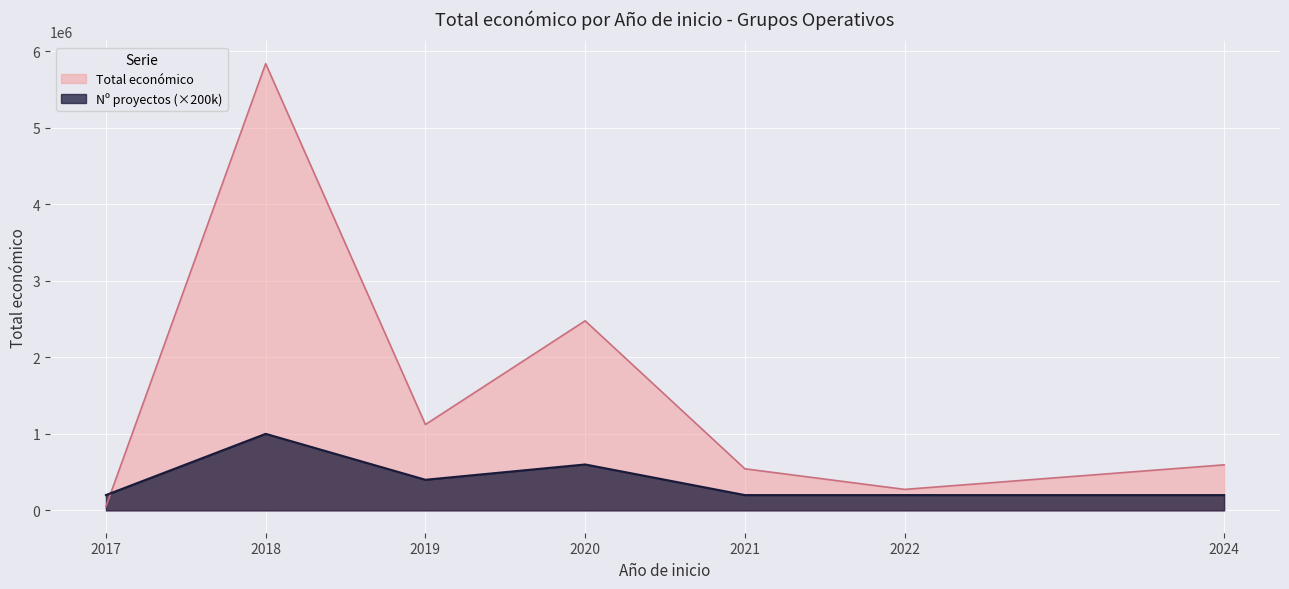

True or false: Año de finalización and Total económico intersect in this chart.

False